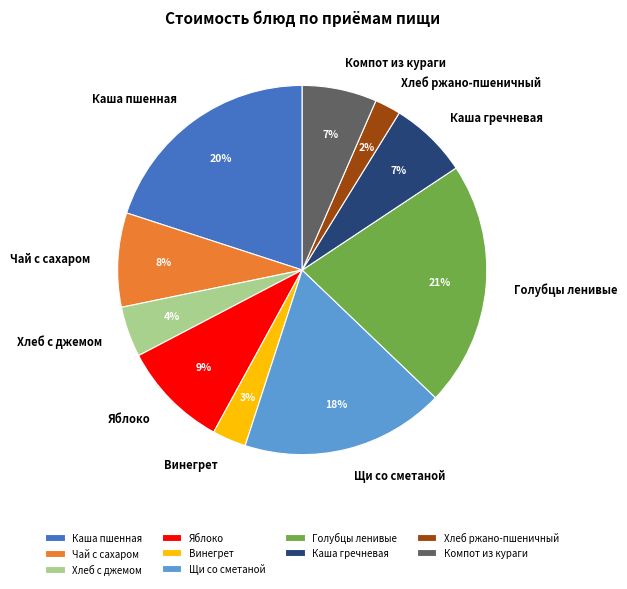

Is there any slice that represents more than half of the pie?

No